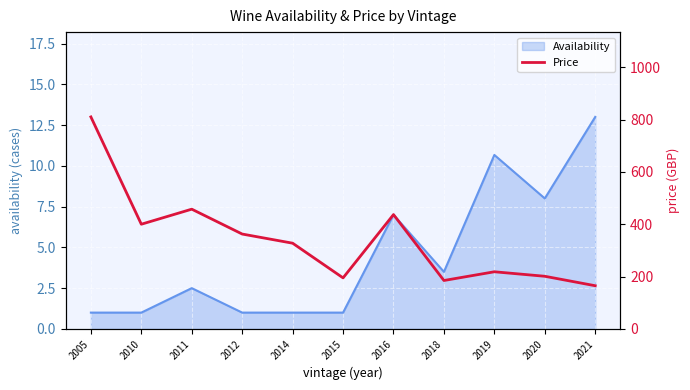

At which label does Availability first exceed 2?

2011